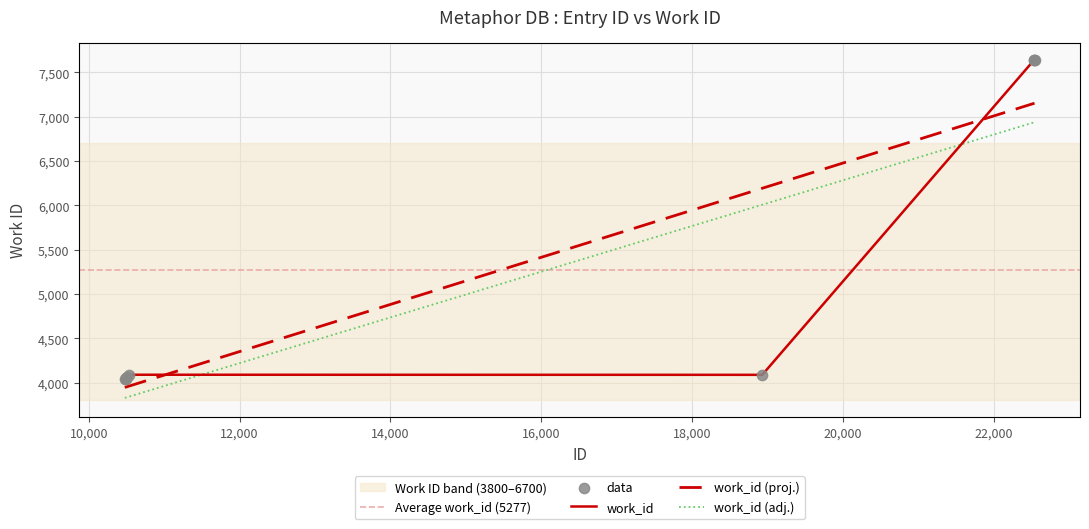

Which has a higher value, 10478 or 22541?

22541